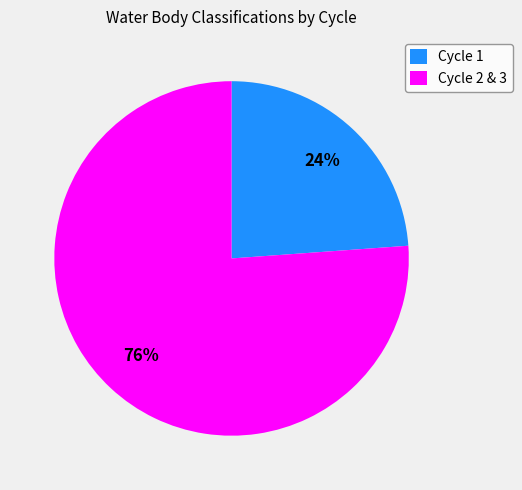

Which category has the smallest portion of the pie?

Cycle 1